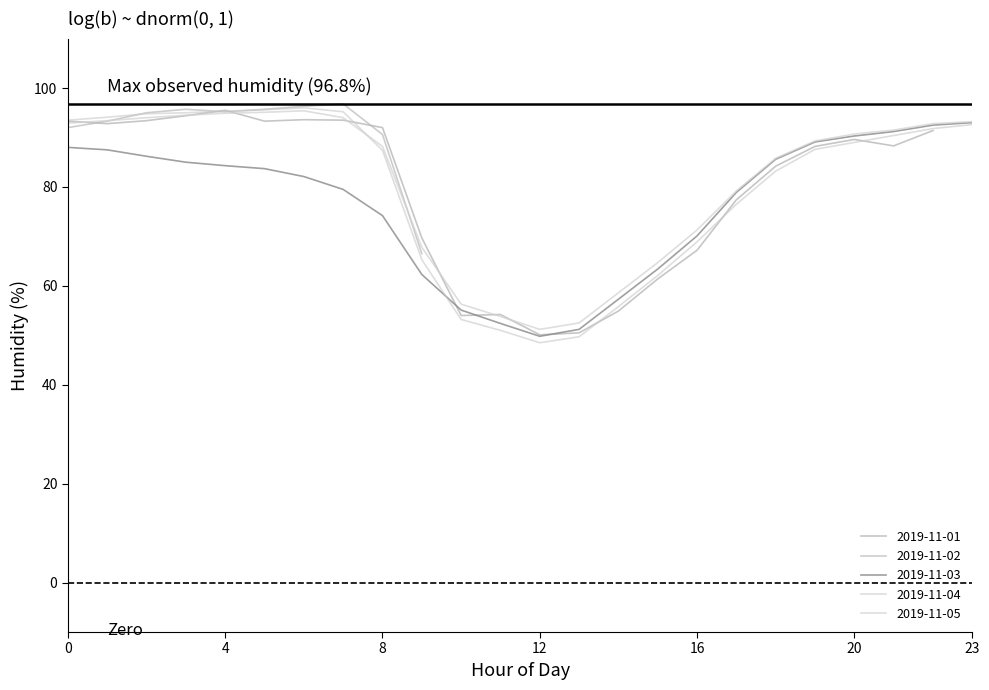

True or false: 2019-11-05 and 2019-11-04 cross at least once.

True